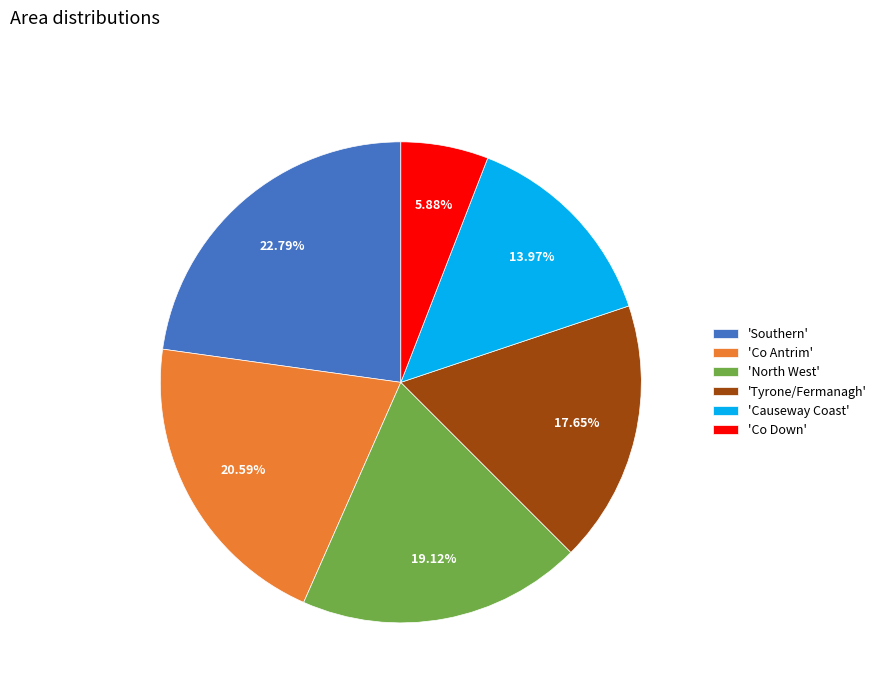

What is the ratio of the value at 'Causeway Coast' to the value at 'North West'?

0.7